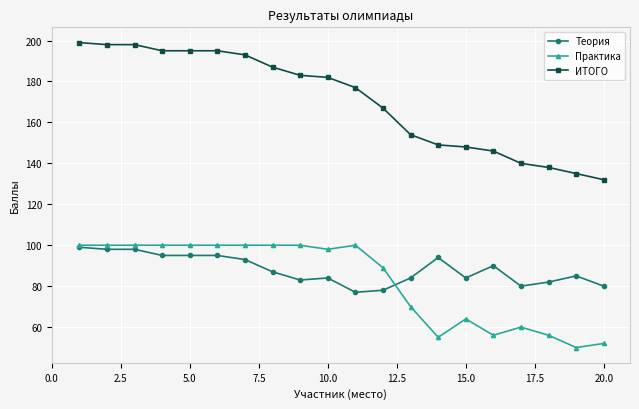

Which series has the widest spread of values?

ИТОГО